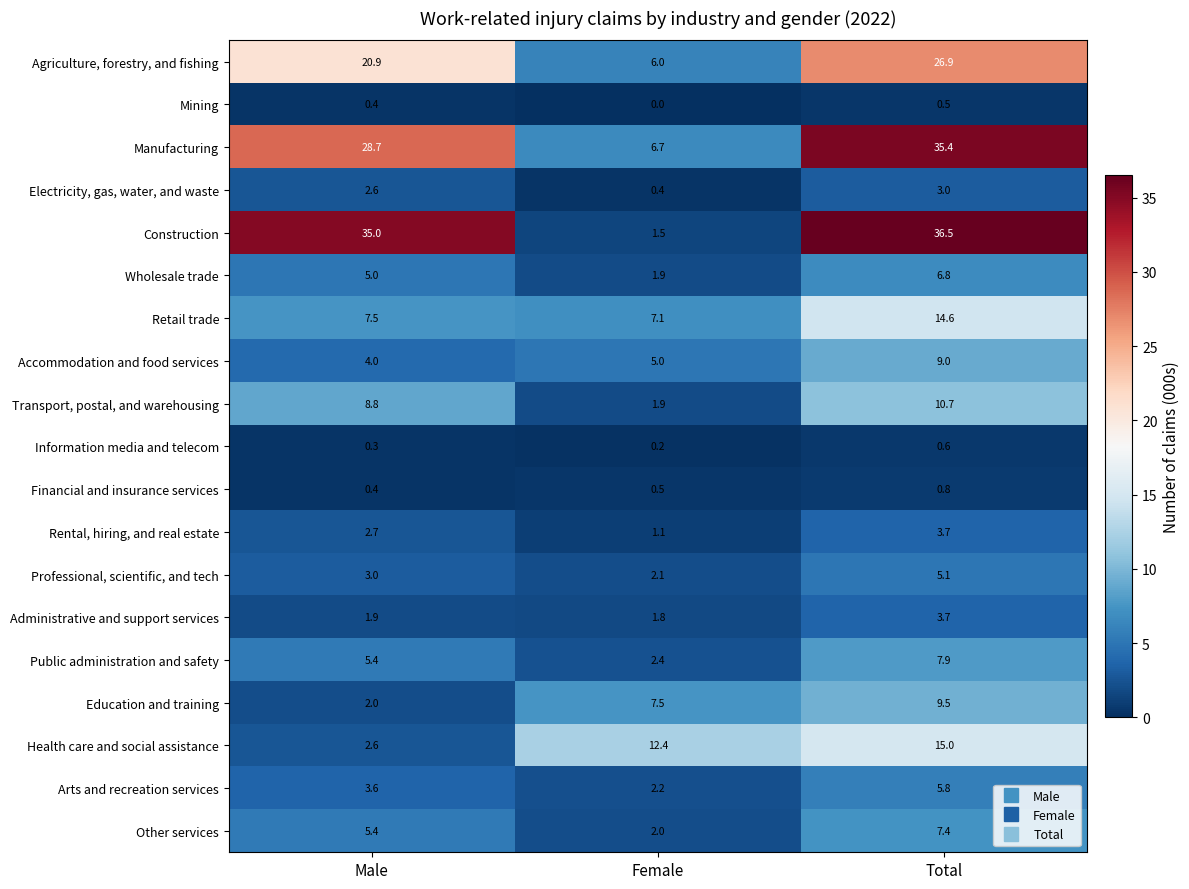

Which series has the largest total across all categories?

Construction